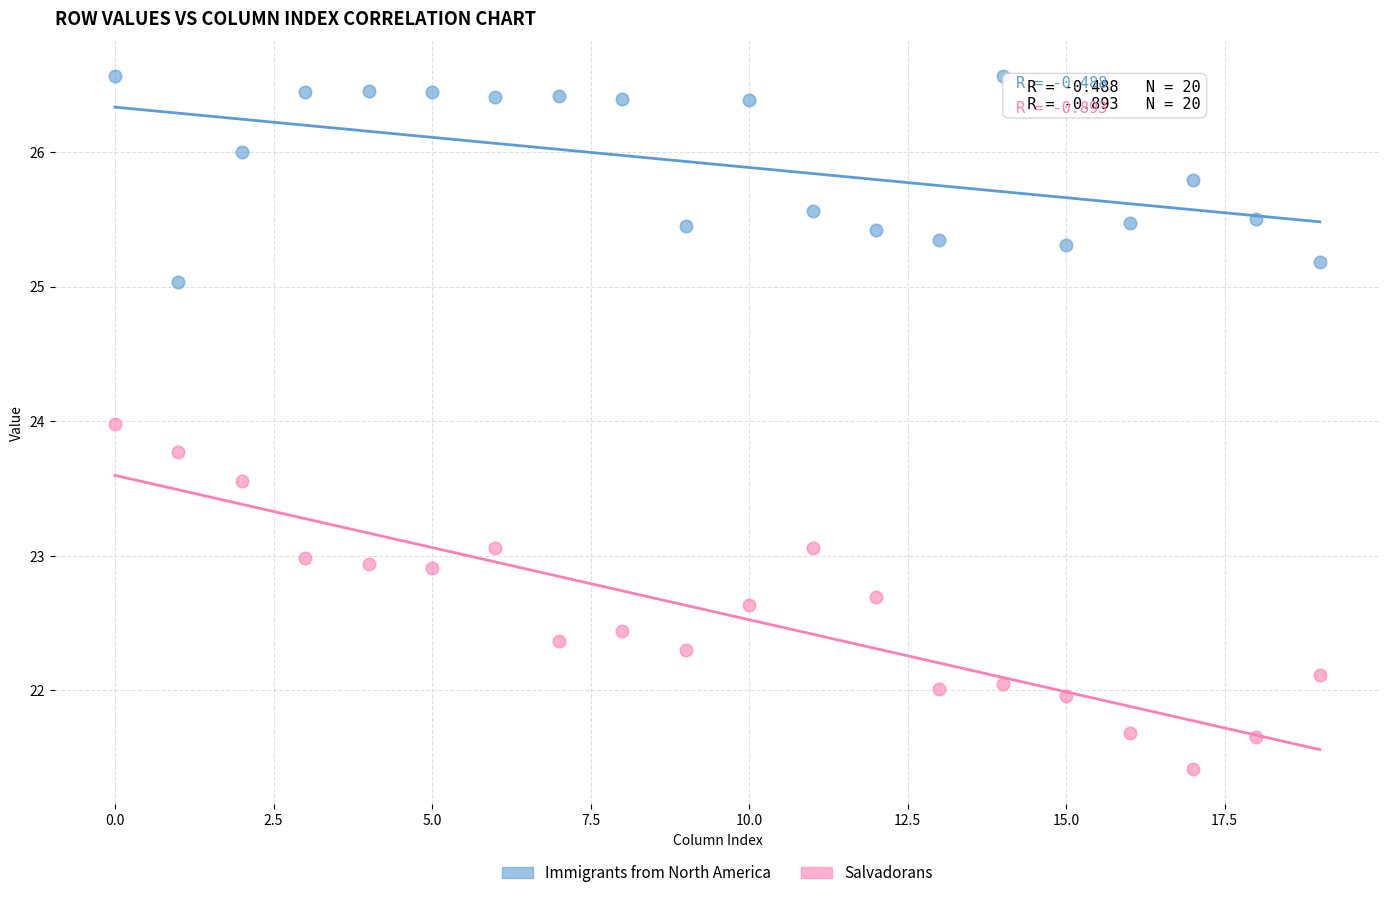

Across all data points, what is the range of Y values (max minus min)?

5.2